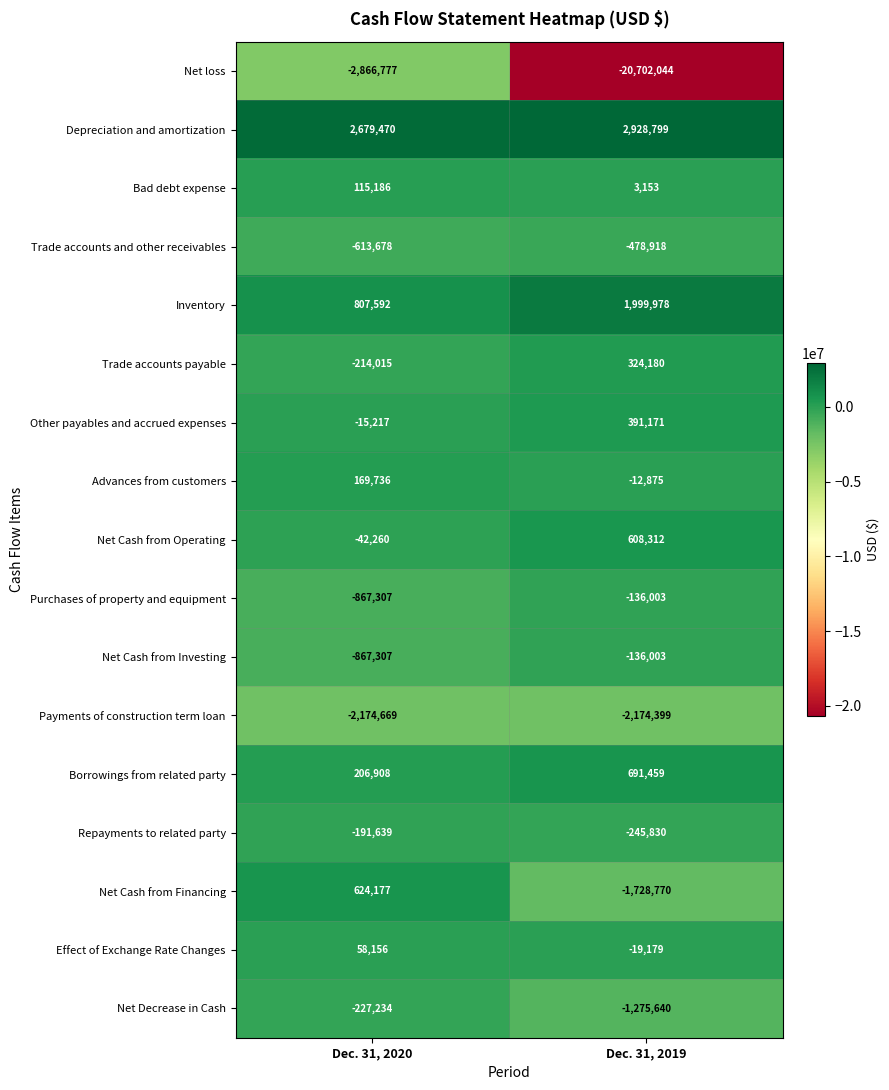

What is the total value across all series at Dec. 31, 2019?

-19962609